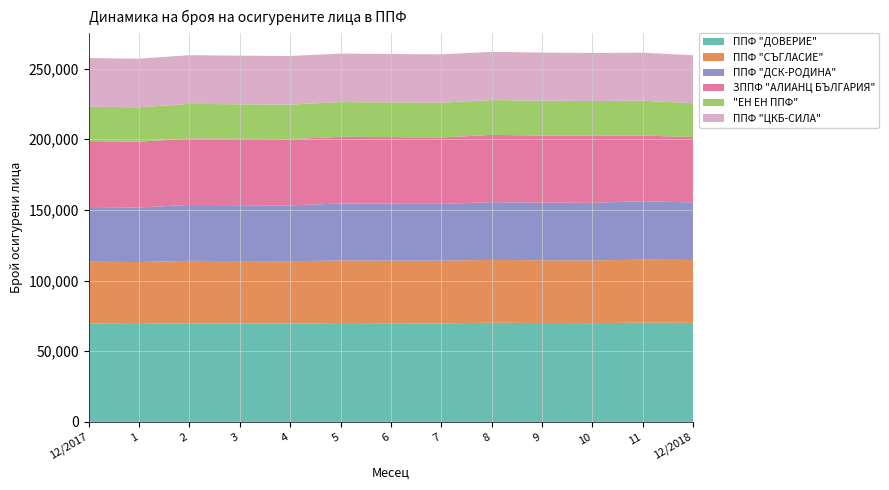

Reading left to right, extract all data points from this chart.

ППФ "ДОВЕРИЕ": 12/2017=69542	1=69348	2=69831	3=69699	4=69631	5=69976	6=69857	7=69752	8=70200	9=70013	10=69914	11=70273	12/2018=70109
ППФ "СЪГЛАСИЕ": 12/2017=43818	1=43790	2=44154	3=44117	4=44086	5=44274	6=44280	7=44313	8=44461	9=44392	10=44398	11=44511	12/2018=44489
ППФ "ДСК-РОДИНА": 12/2017=38689	1=38636	2=39566	3=39534	4=39514	5=40320	6=40279	7=40217	8=40841	9=40762	10=40724	11=41440	12/2018=40680
ЗППФ "АЛИАНЦ БЪЛГАРИЯ": 12/2017=46632	1=46536	2=47035	3=46960	4=46898	5=47180	6=47129	7=47026	8=47590	9=47492	10=47397	11=46393	12/2018=46319
"ЕН ЕН ППФ": 12/2017=24341	1=24321	2=24475	3=24452	4=24437	5=24578	6=24565	7=24561	8=24681	9=24630	10=24622	11=24689	12/2018=23947
ППФ "ЦКБ-СИЛА": 12/2017=34440	1=34413	2=34464	3=34414	4=34389	5=34316	6=34260	7=34246	8=34114	9=34048	10=34034	11=33965	12/2018=33914